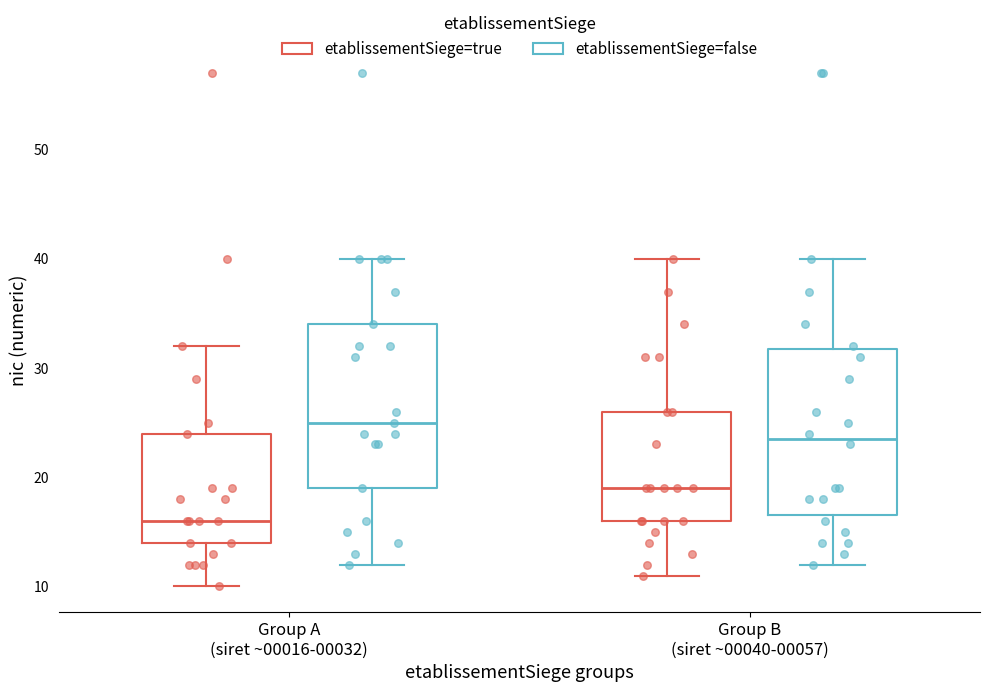

Which box's median line is the highest?

Group A (siret ~00016-00032) (etablissementSiege=false)